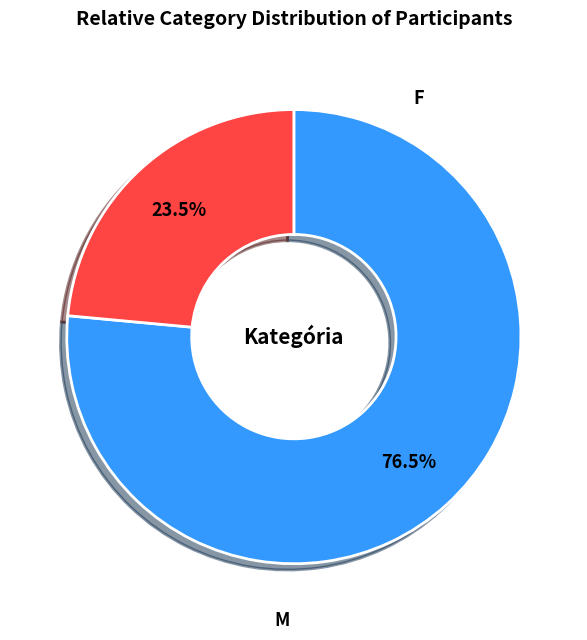

Is there any slice that represents more than half of the pie?

Yes